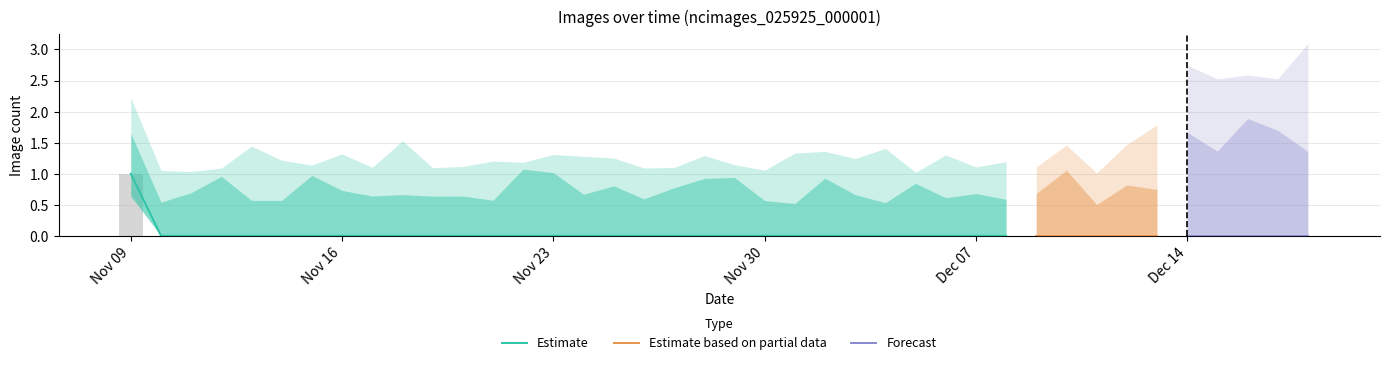

Are the bars grouped side by side (vs. stacked)?

No